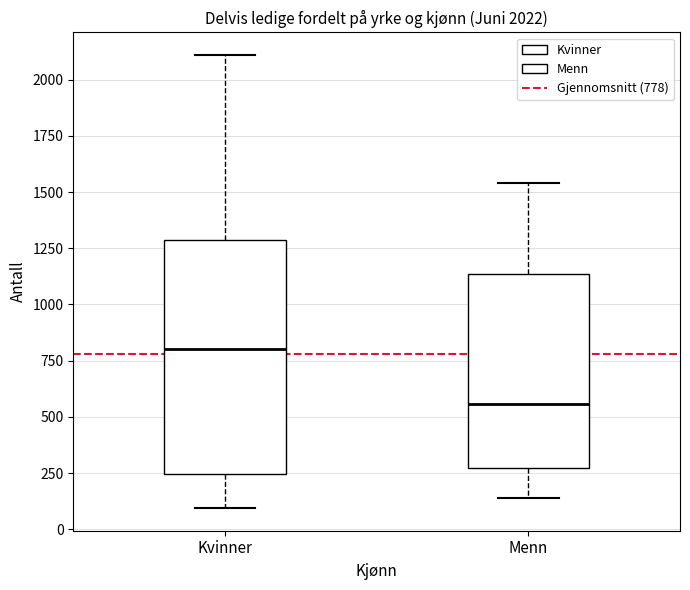

Which box's median line is the lowest?

Menn